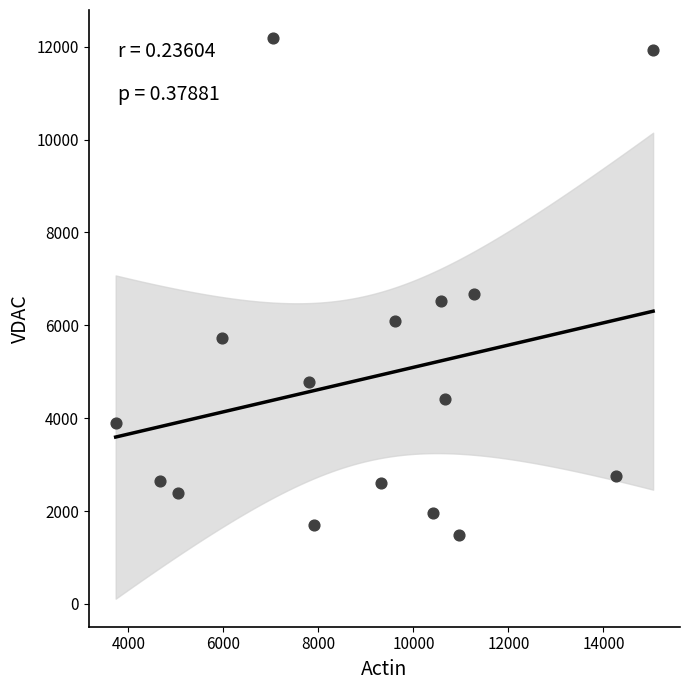

What Y value in the scatter plot is closest to 6830?

6681.7